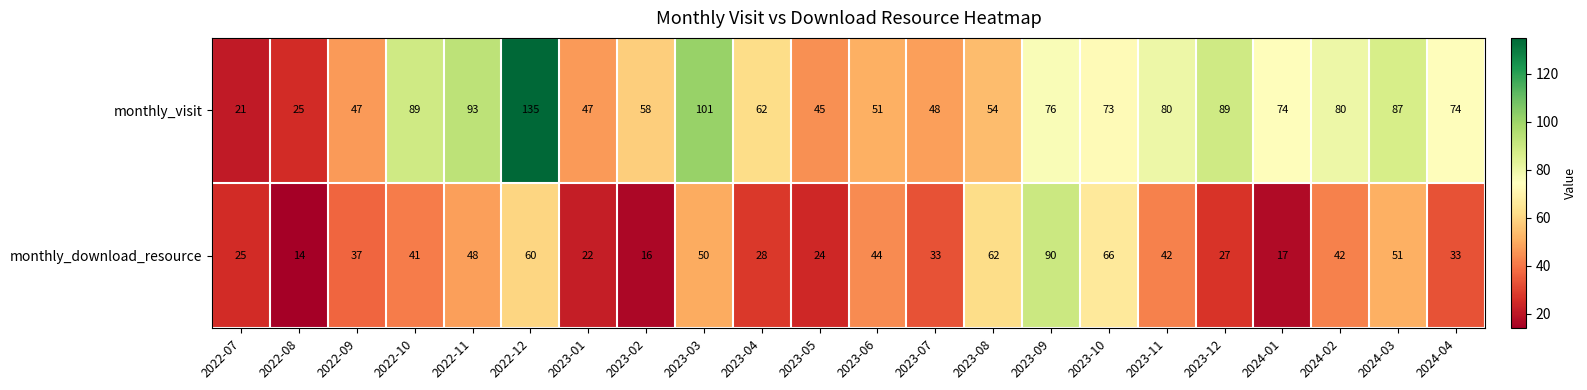

True or false: monthly_visit has a value of 74 at 2024-01.

True